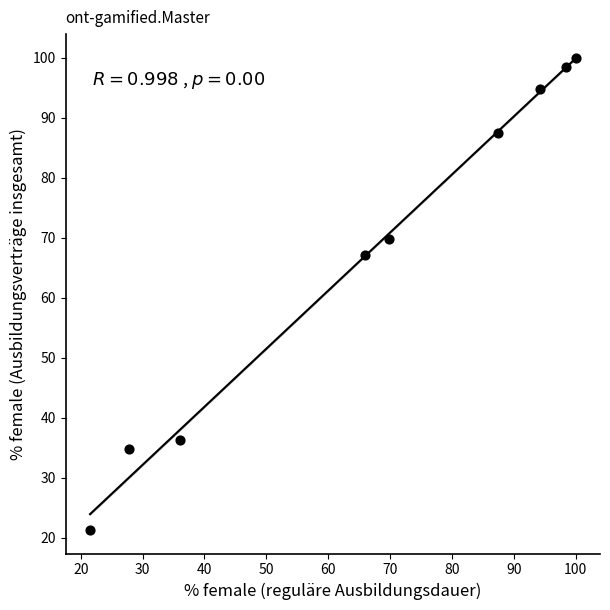

What is the average X value?

66.8